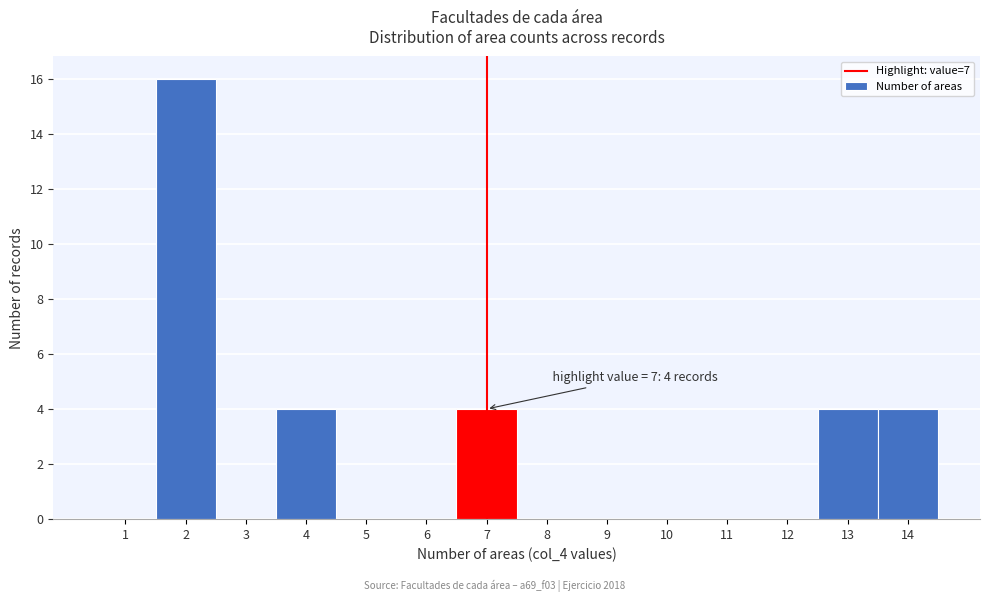

Reading right to left, what are all the values shown in this chart?

14=4	13=4	12=0	11=0	10=0	9=0	8=0	7=4	6=0	5=0	4=4	3=0	2=16	1=0